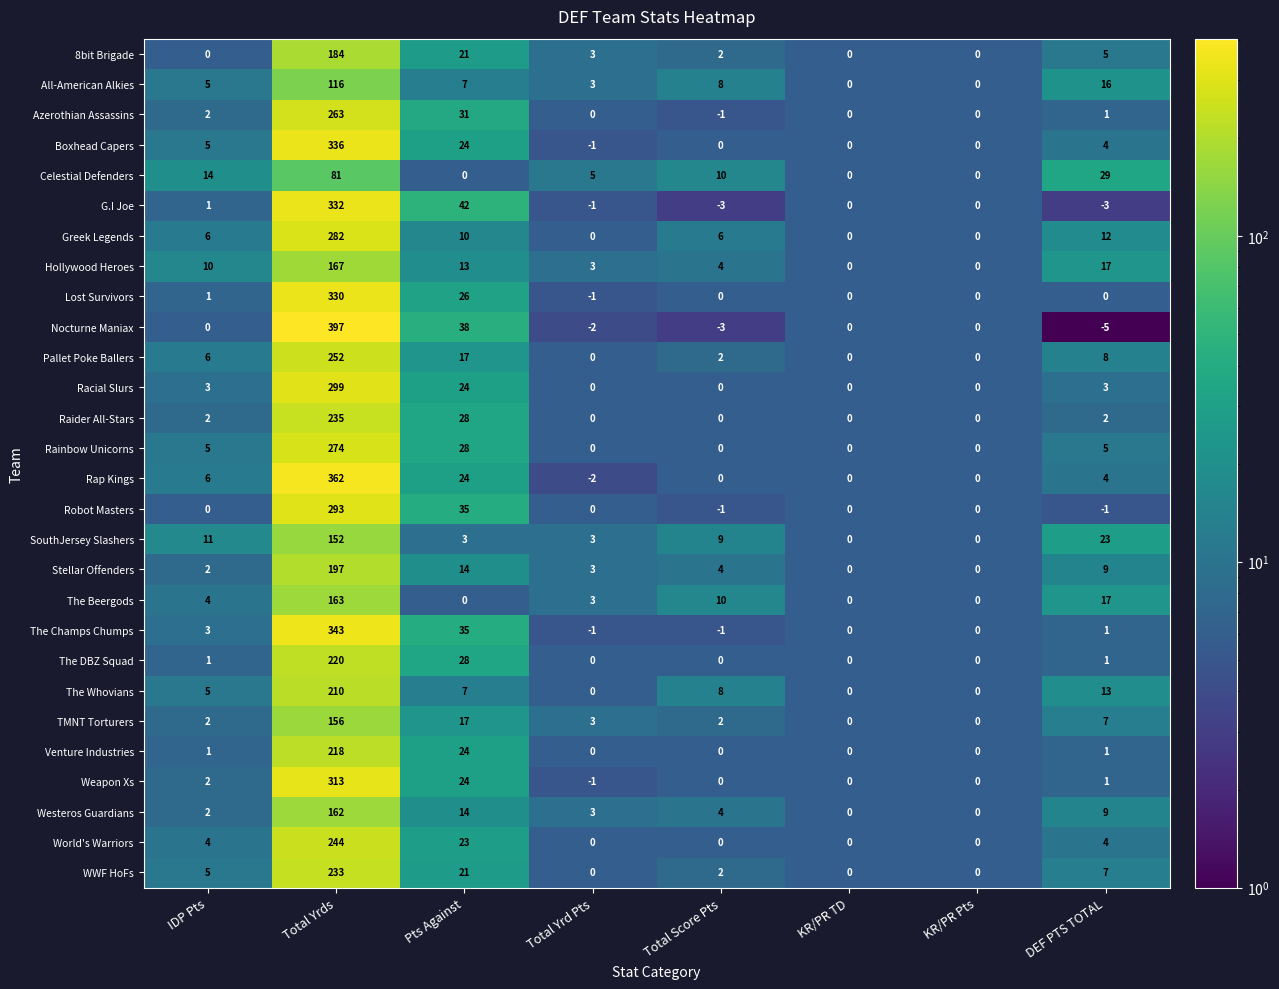

At how many categories does at least one series exceed 65?

1